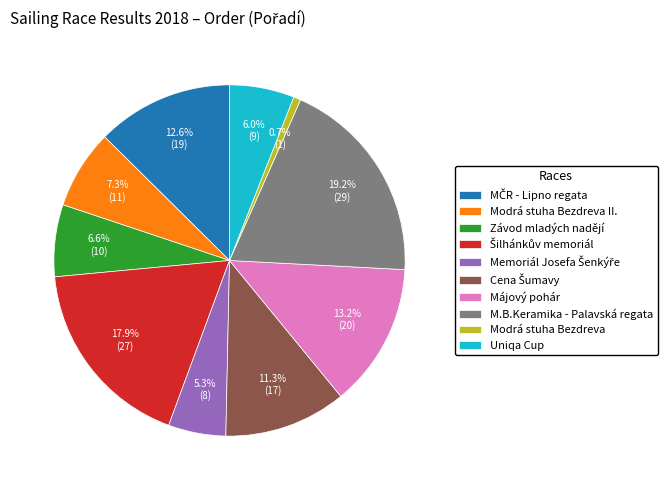

What is the total percentage of Modrá stuha Bezdreva II. and M.B.Keramika - Palavská regata?

26.5%